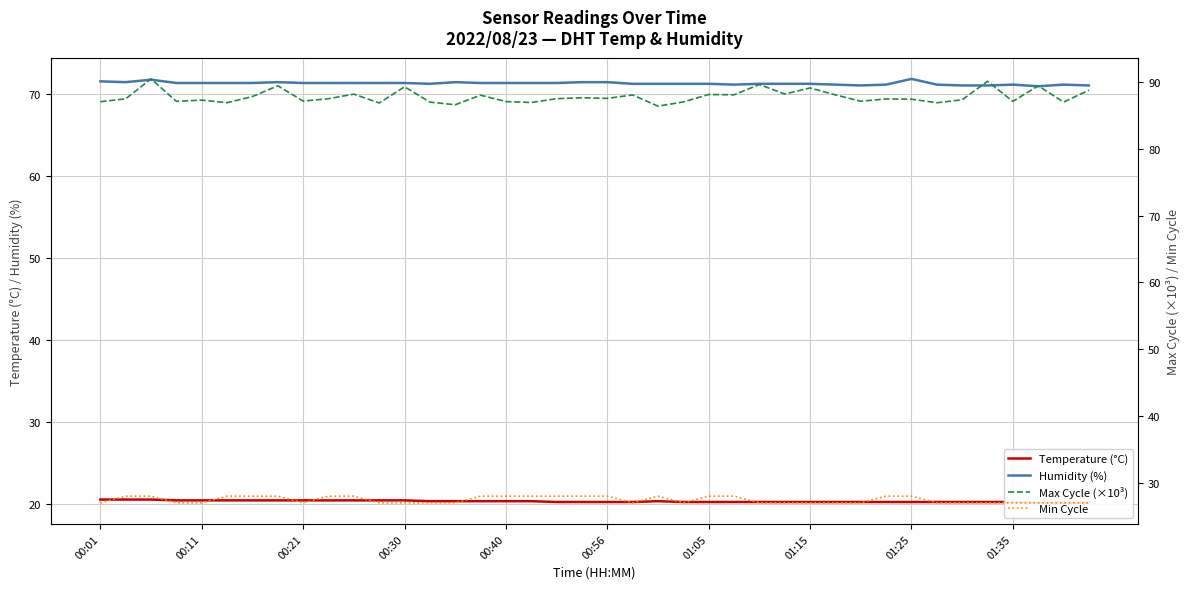

How many data points in Humidity (%) are above 71?

35